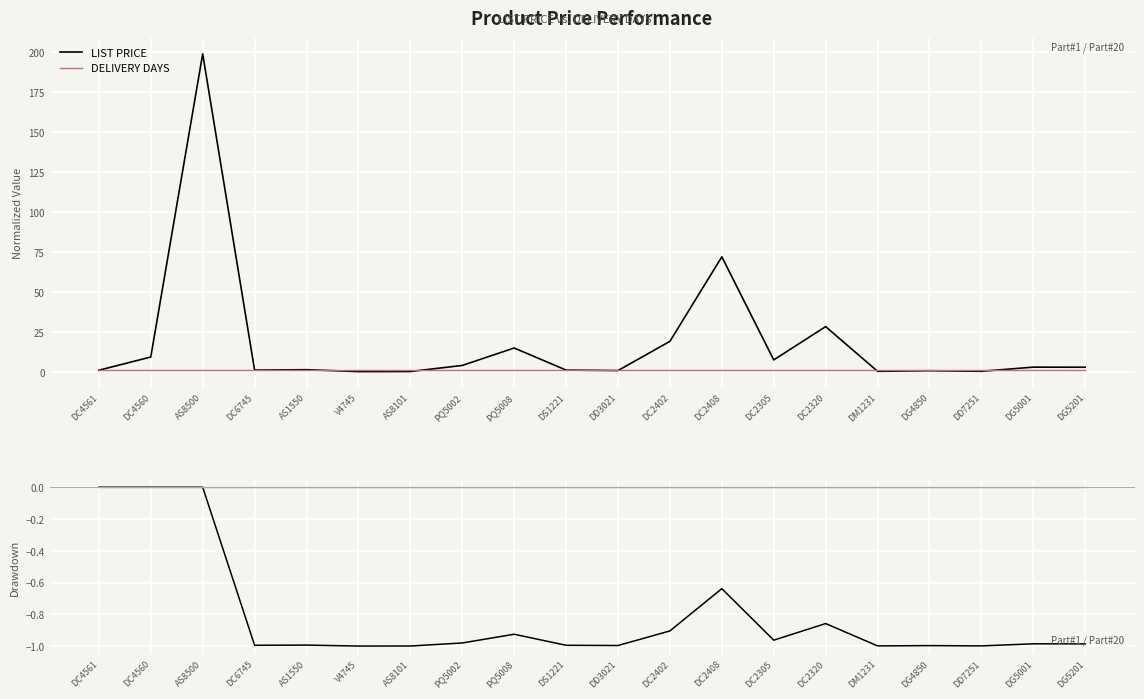

What is the greatest value displayed?

198.9